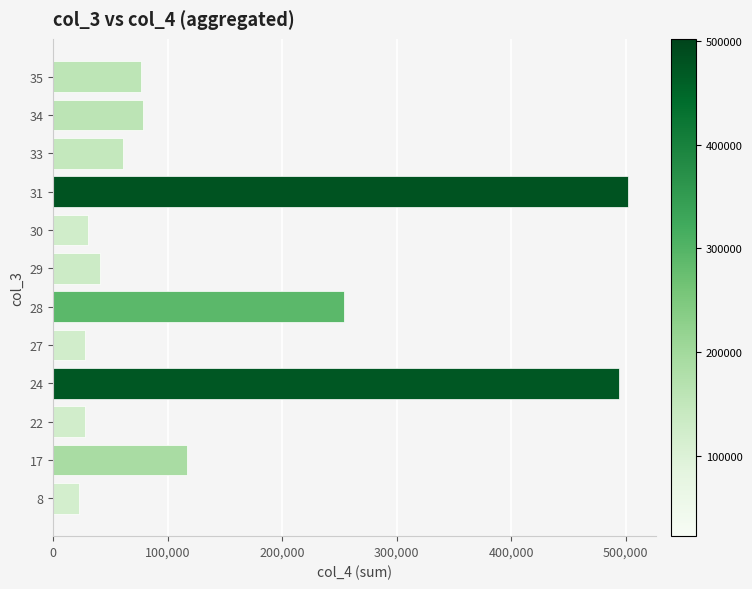

What is the ratio of the value at 8 to the value at 33?

0.4